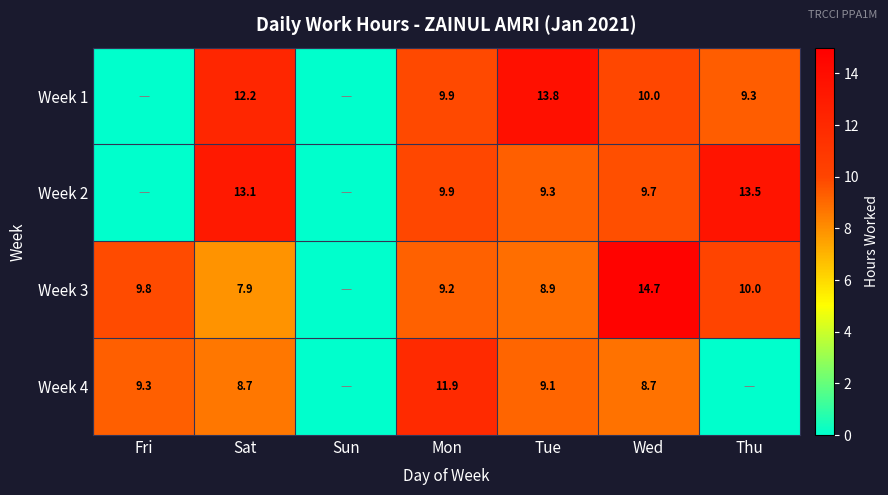

Rank the series at Sat from highest to lowest value.

Week 2, Week 1, Week 4, Week 3